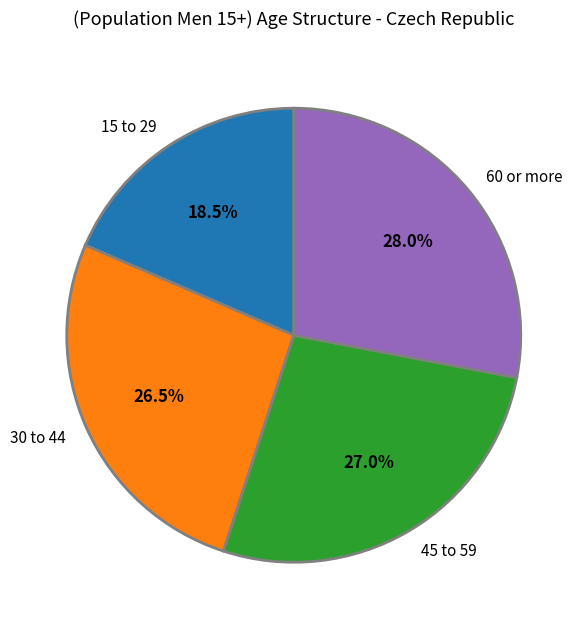

Is it true that 15 to 29 is 24% of the pie?

False